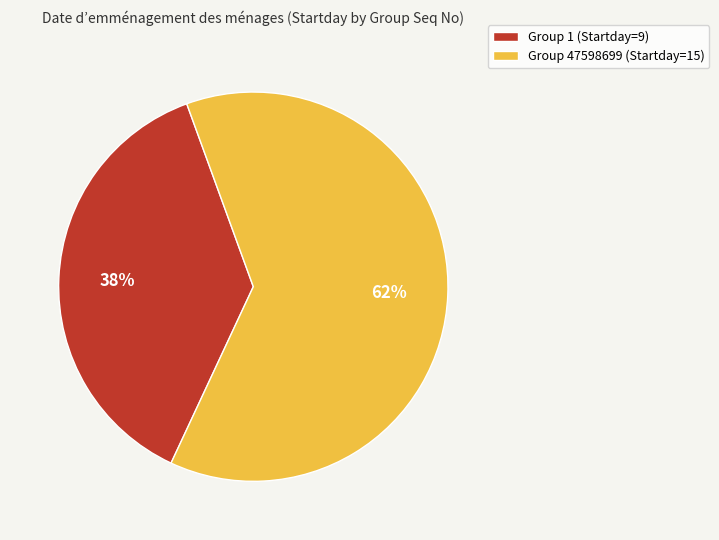

Do Group 1 (Startday=9) and Group 47598699 (Startday=15) together represent more than half of the pie?

Yes